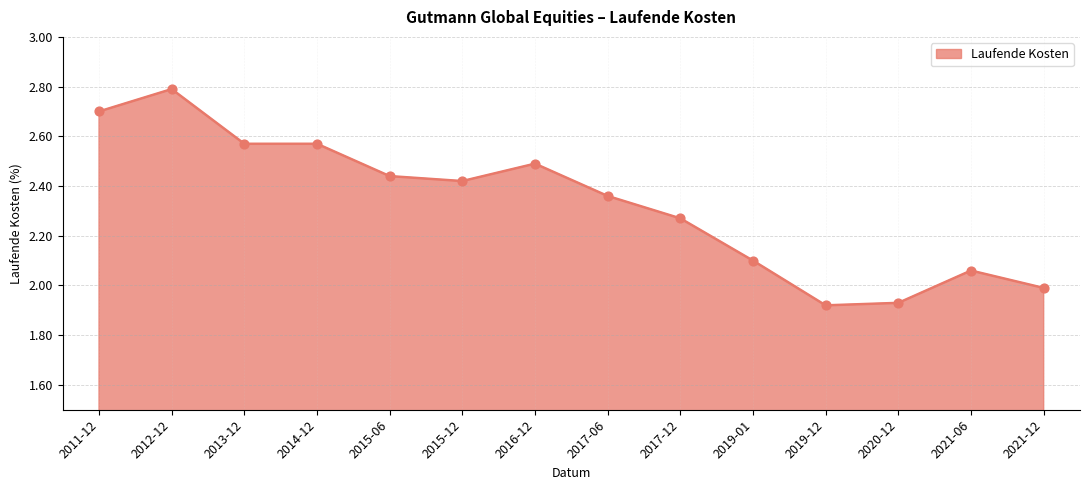

Between 2014-12 and 2019-01, which is larger?

2014-12